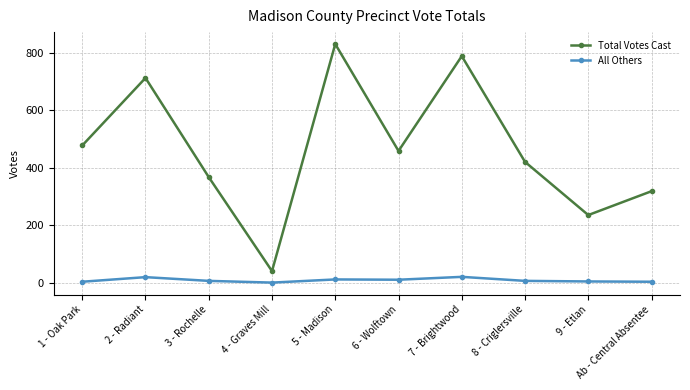

What is the sum of all Total Votes Cast values?

4645